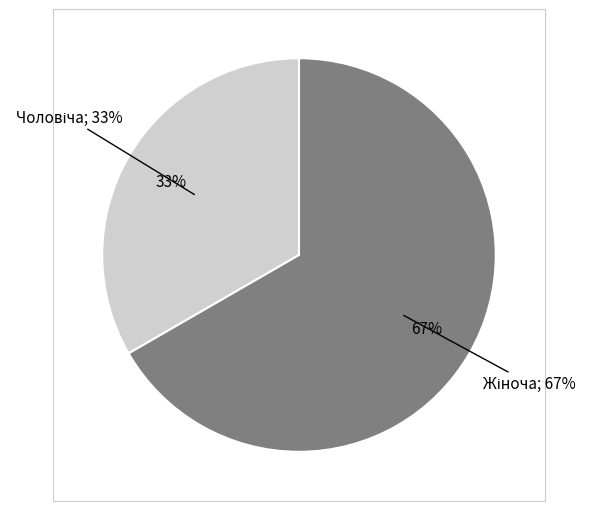

Which has a higher value, Чоловіча or Жіноча?

Жіноча